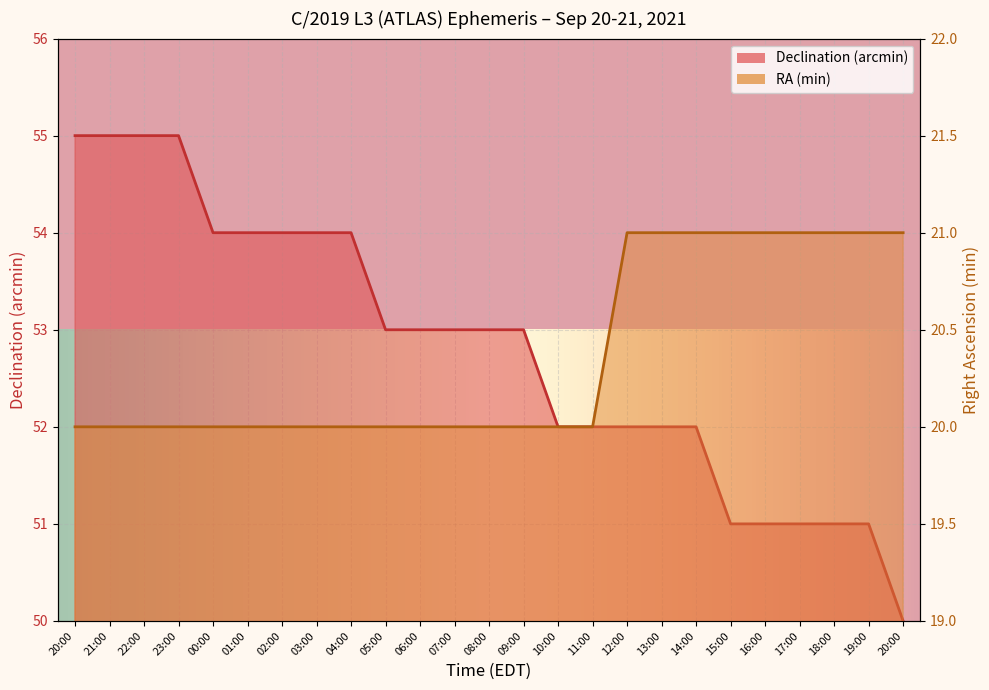

Rank the series at 01:00 from lowest to highest value.

RA (min), Declination (arcmin)